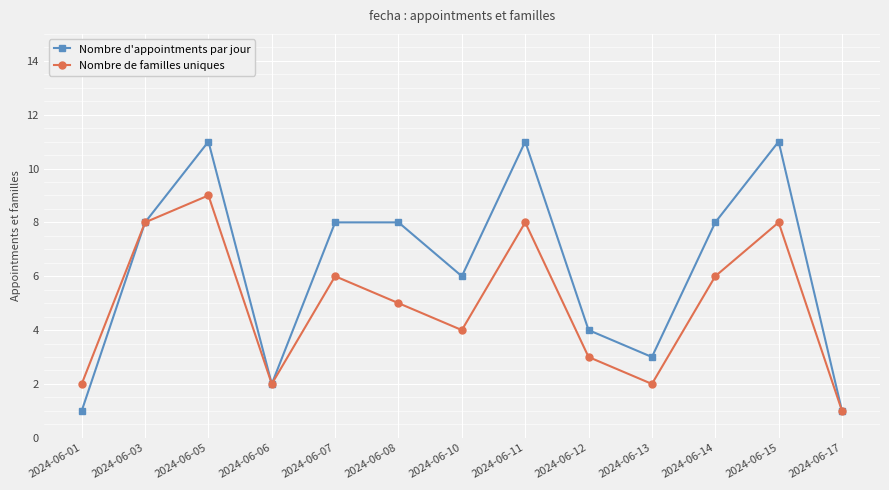

The Nombre d'appointments par jour series shows 11 at 2024-06-14. True or false?

False